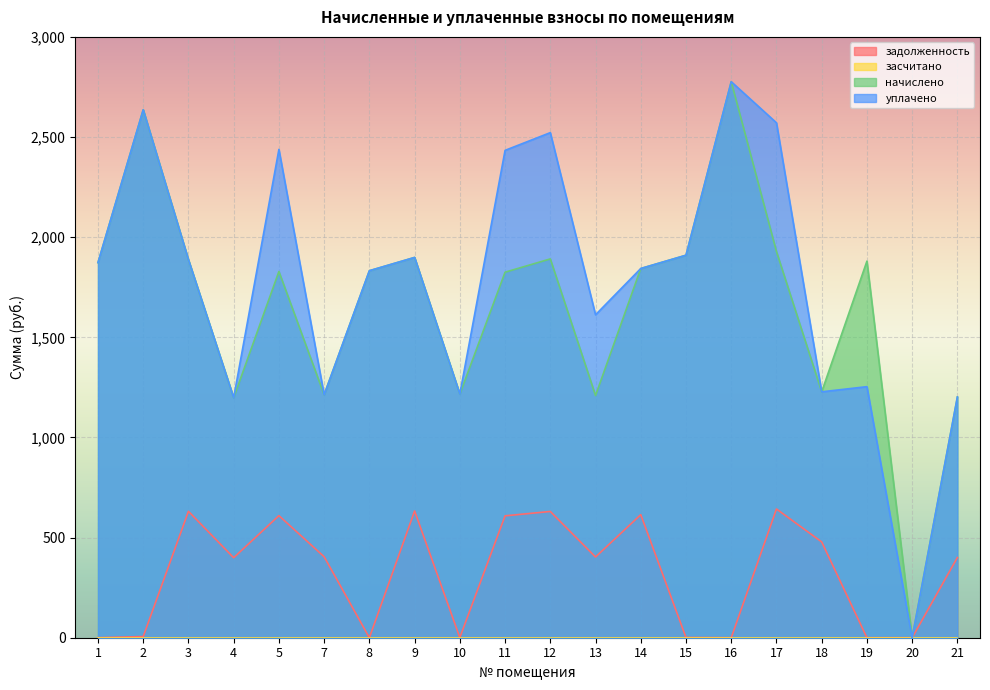

Is it true that начислено equals 930.8 at 5?

False